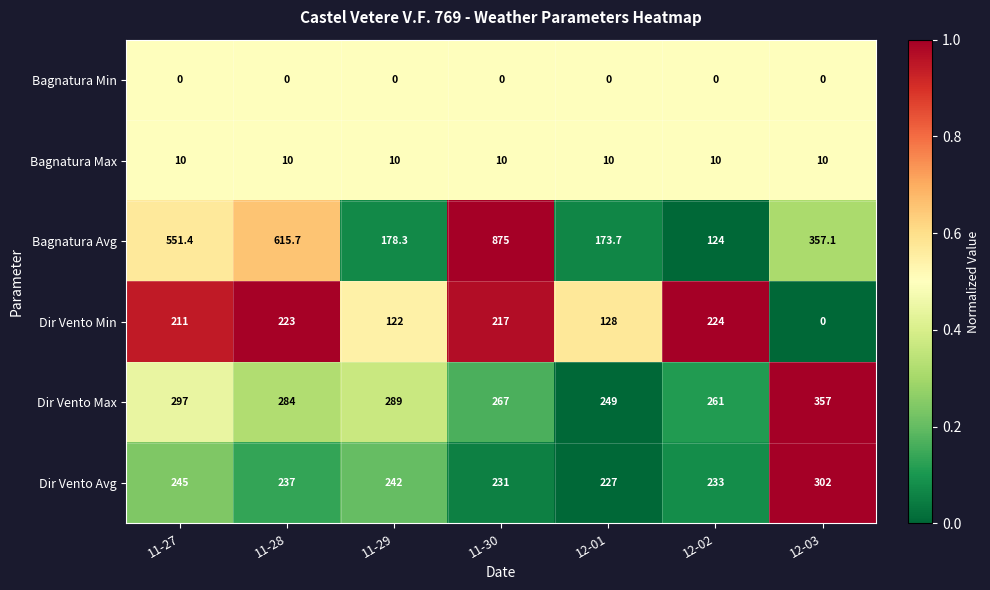

Rank the categories by Bagnatura Avg value from highest to lowest.

11-30, 11-28, 11-27, 12-03, 11-29, 12-01, 12-02